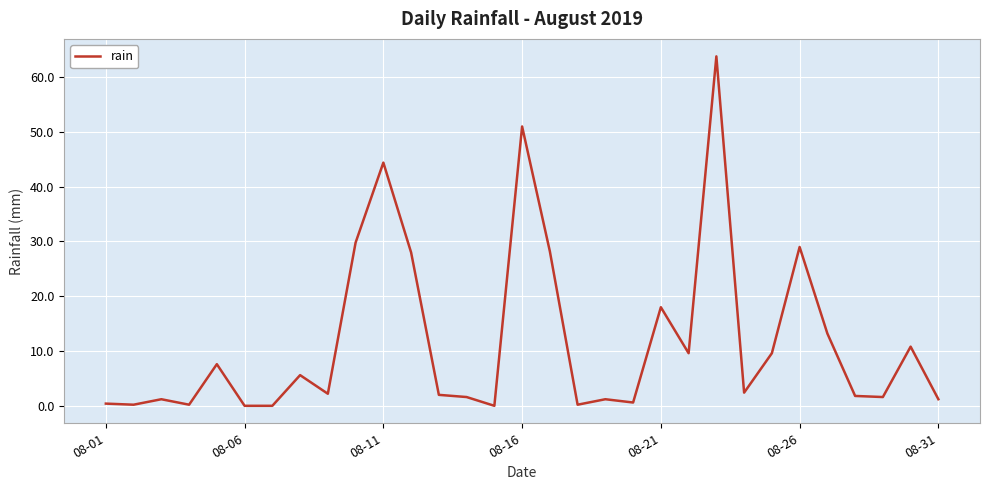

What is the greatest value displayed?

63.8